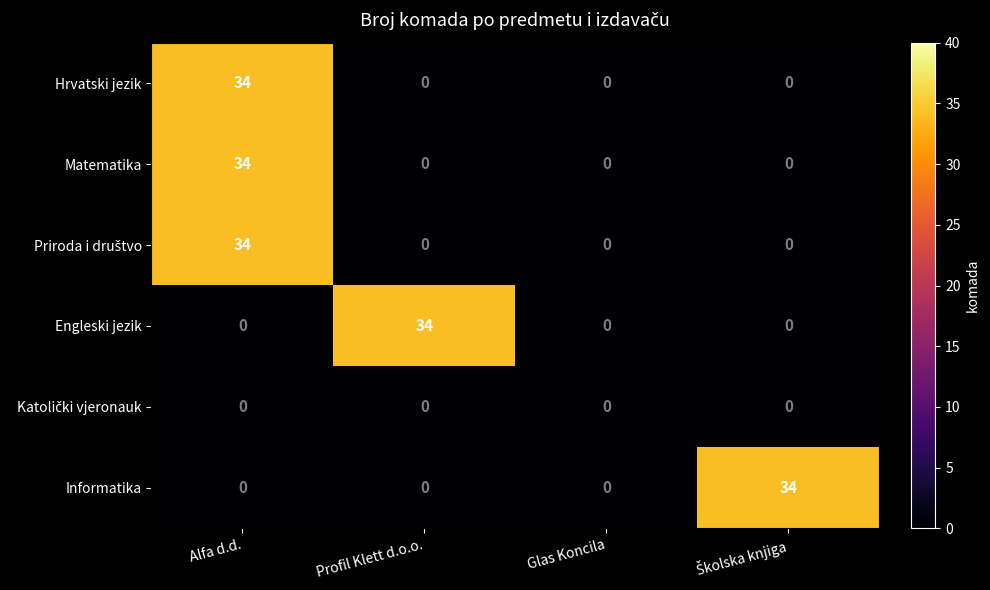

What is the difference between the maximum and minimum values in the Hrvatski jezik series?

34